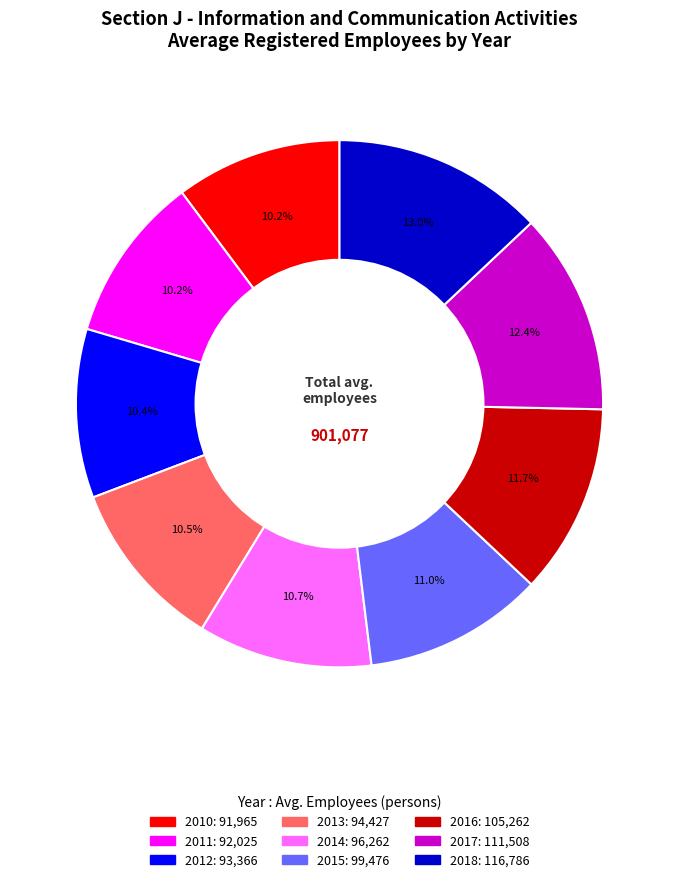

Which slice is the largest?

2018